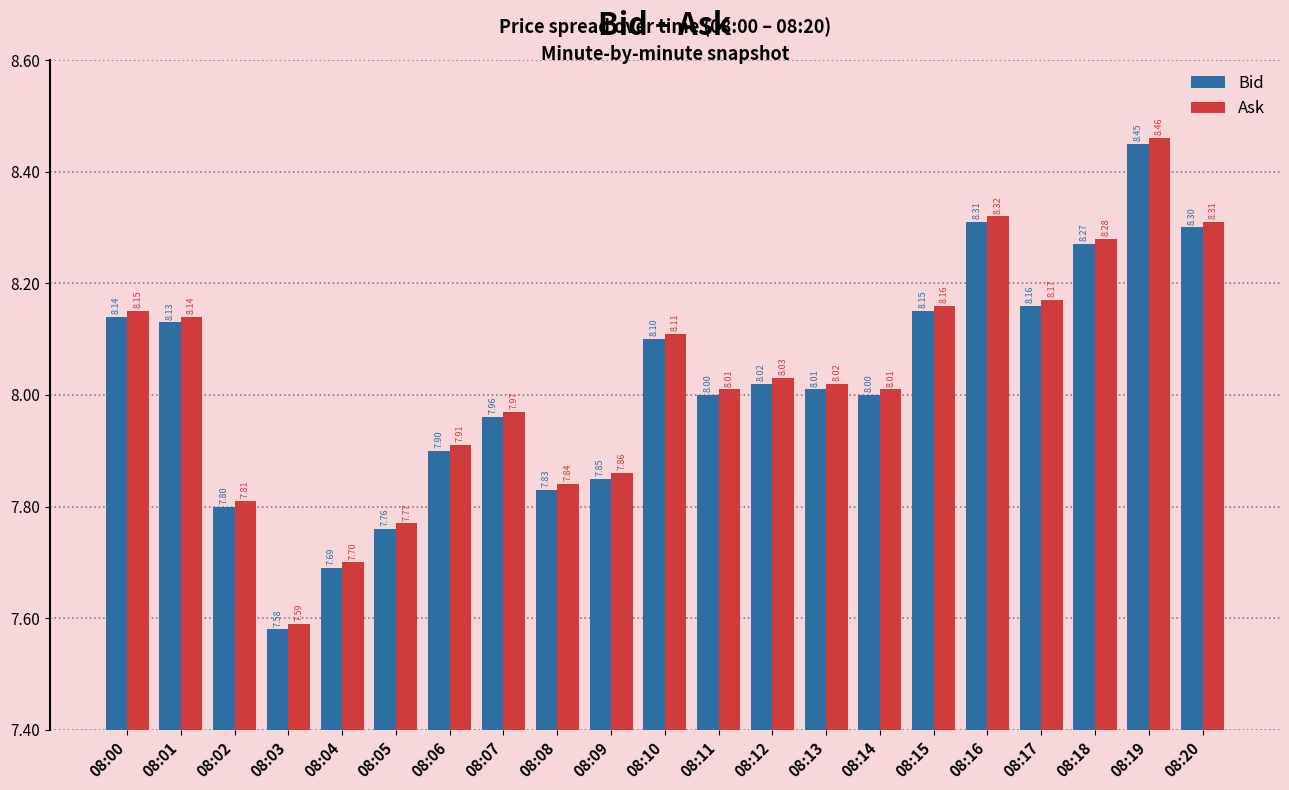

At how many categories does at least one series exceed 7?

21